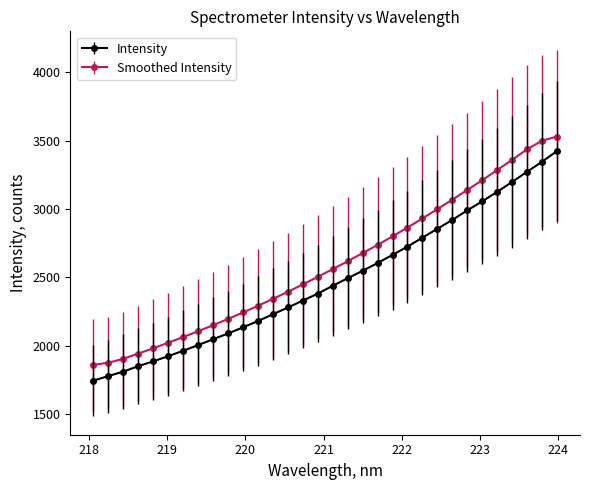

What is the difference between the maximum and minimum values in the Intensity series?

1677.0